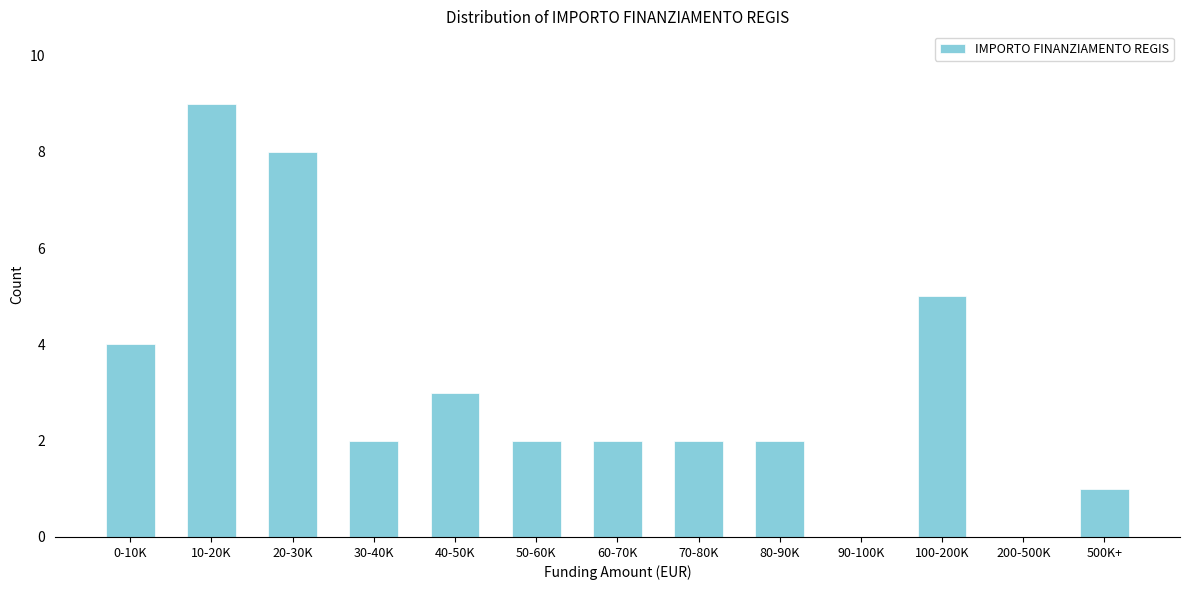

Reading right to left, list all the values displayed in this chart.

500K+=1	200-500K=0	100-200K=5	90-100K=0	80-90K=2	70-80K=2	60-70K=2	50-60K=2	40-50K=3	30-40K=2	20-30K=8	10-20K=9	0-10K=4